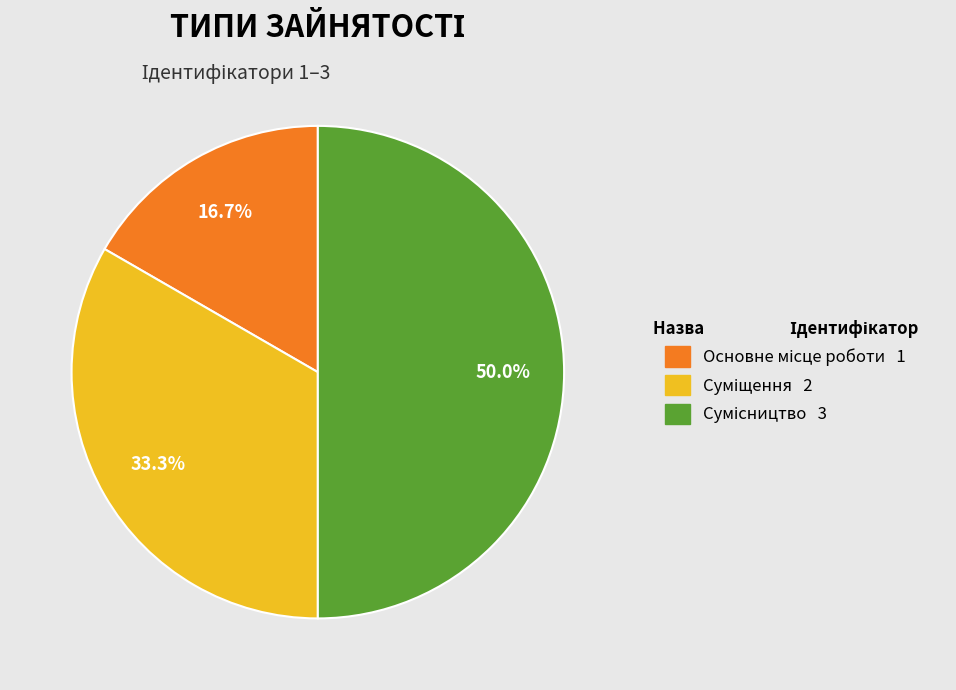

Is there a majority slice in this chart?

No